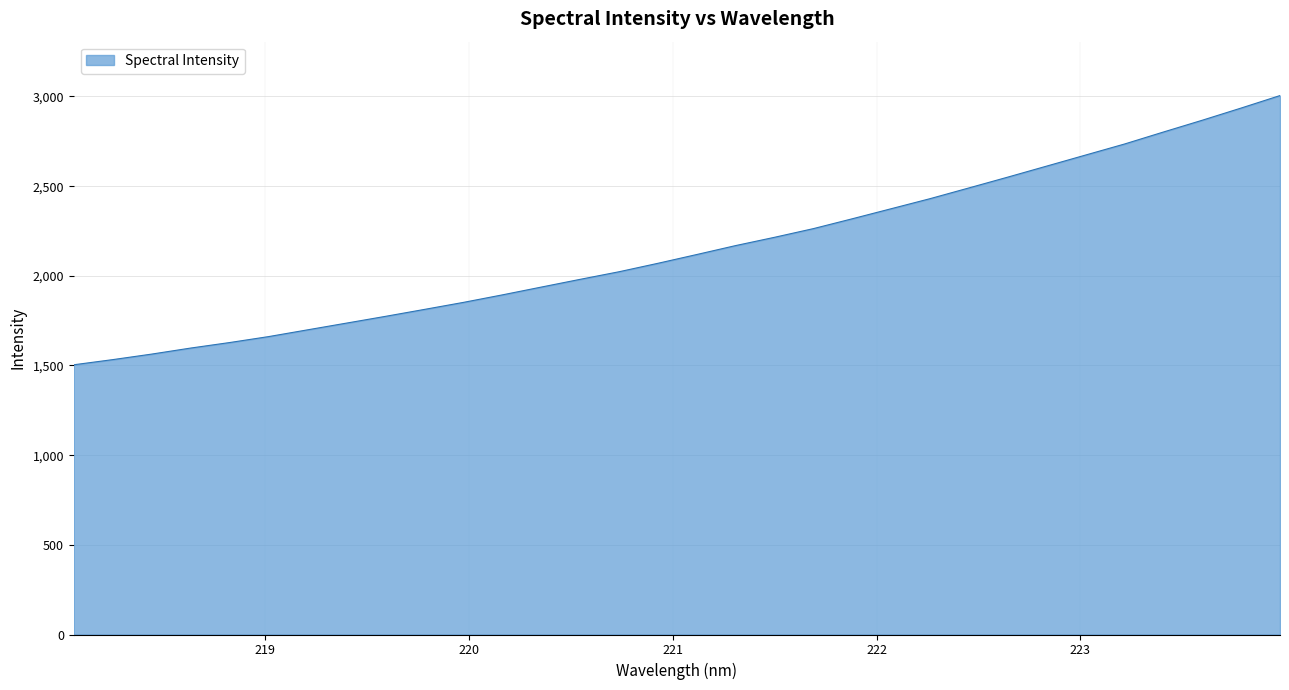

What is the smallest value displayed?

1504.0